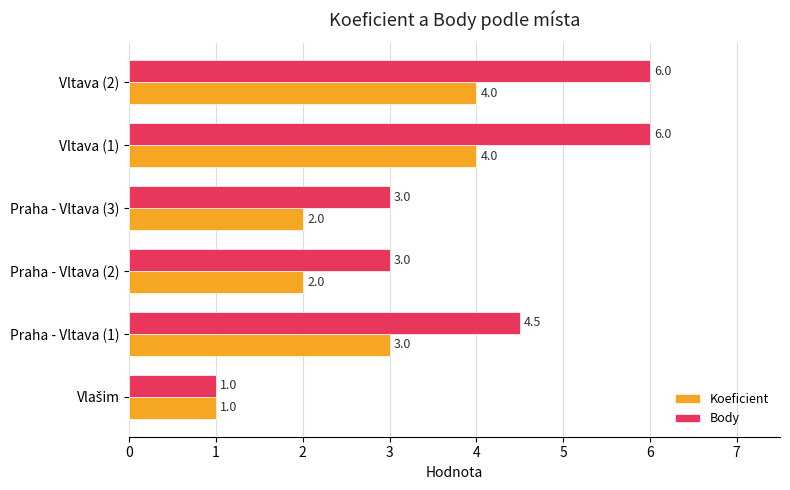

Count the Body values in the range 3 to 6.

5